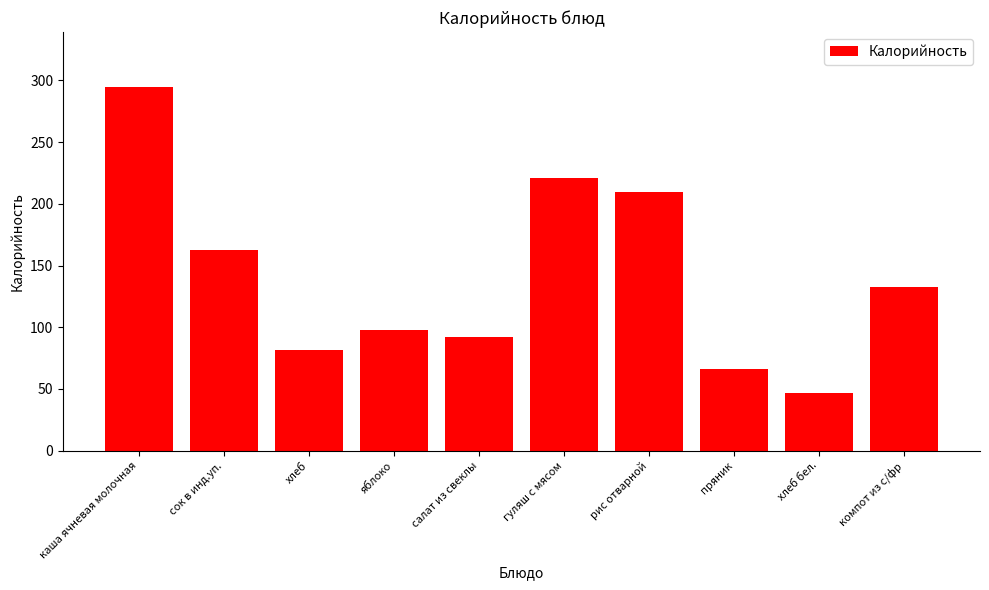

At which label does the data first exceed 132?

каша ячневая молочная